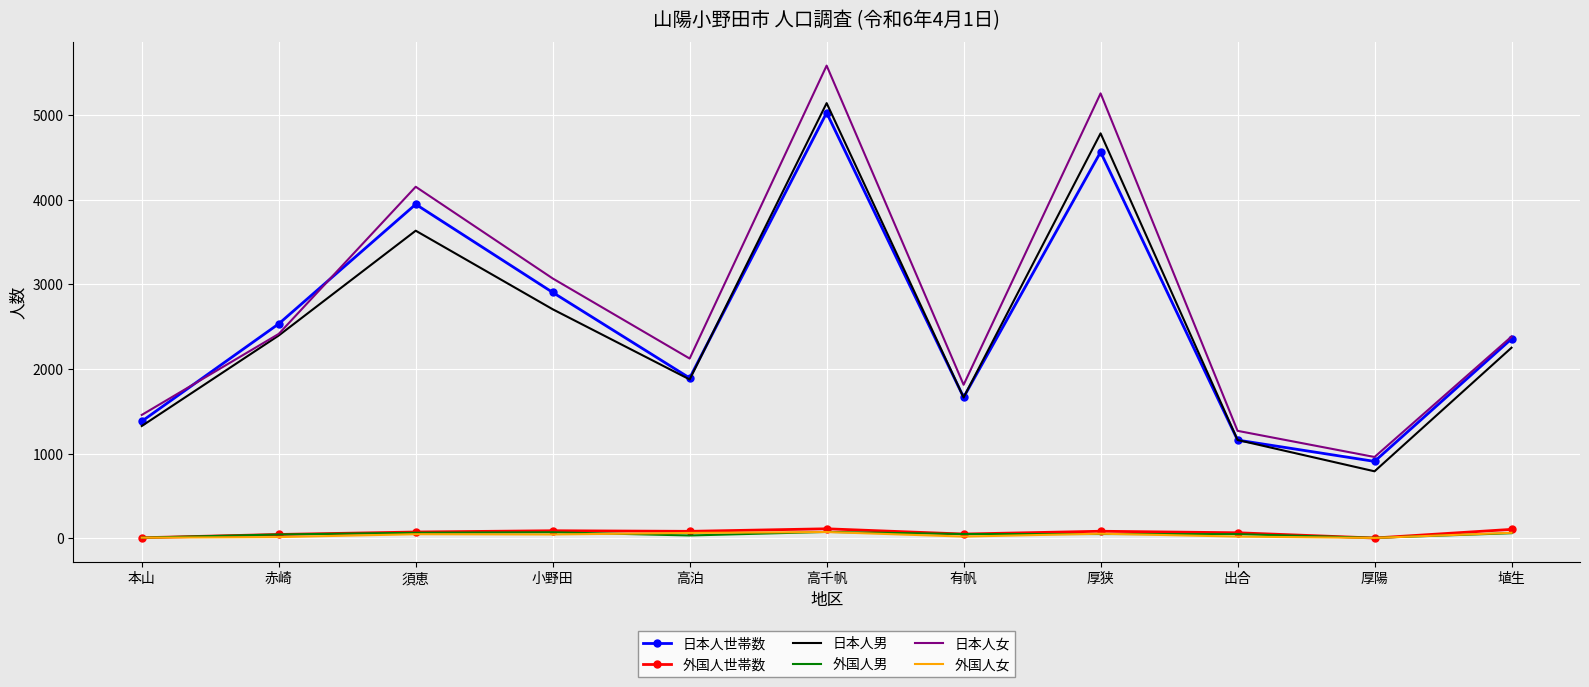

Which series has the widest spread of values?

日本人女